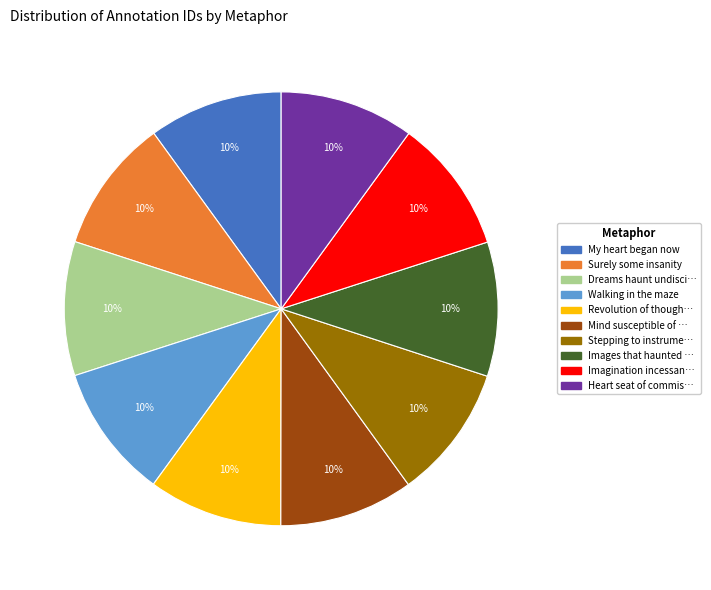

Does any single category account for the majority?

No